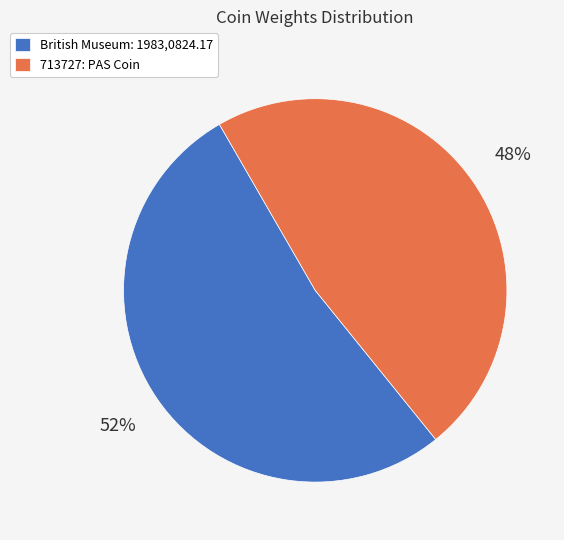

Is the sum of 713727: PAS Coin and British Museum: 1983,0824.17 greater than half?

Yes